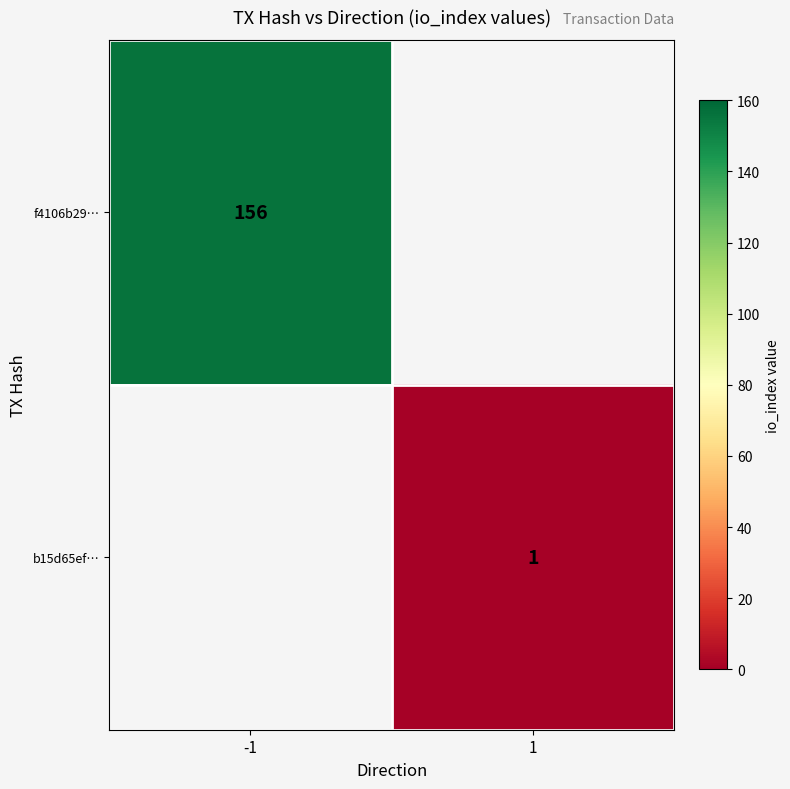

The f4106b29… series shows 247 at -1. True or false?

False